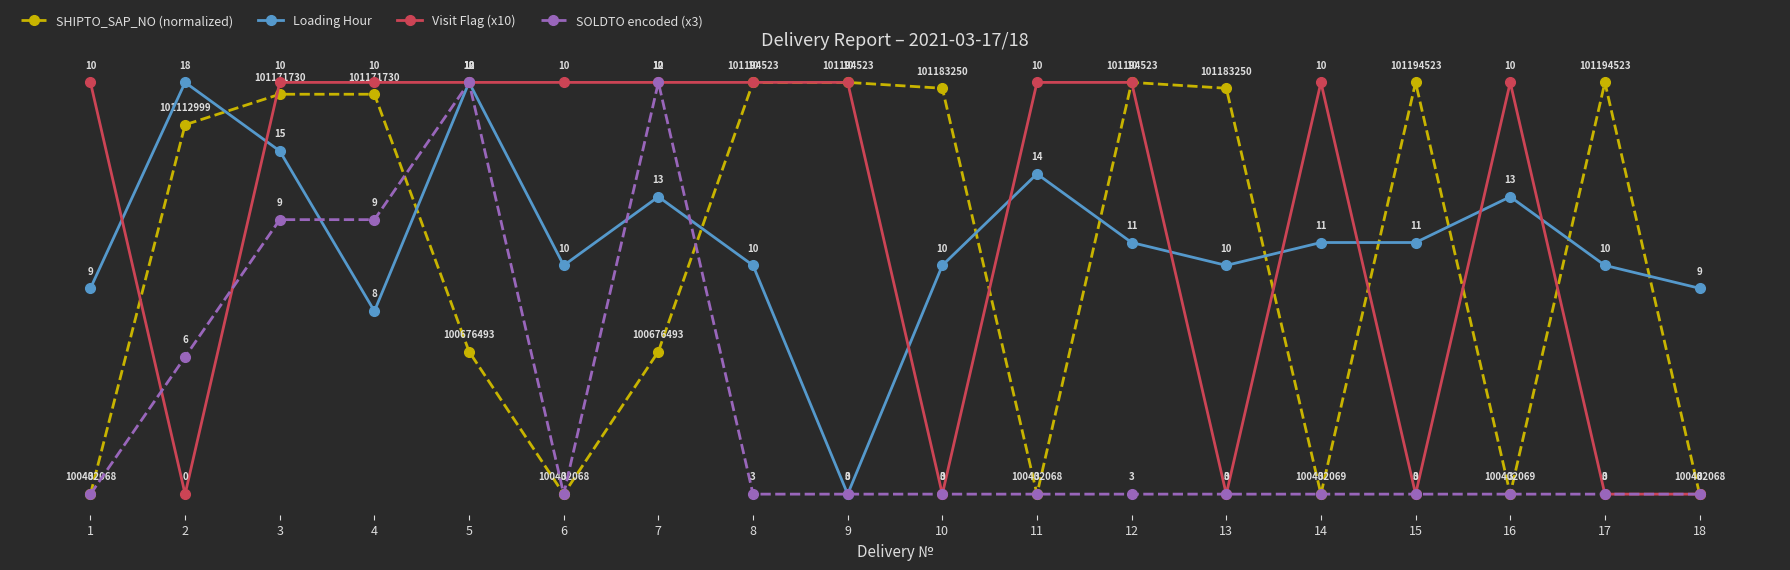

What is the sum of all SOLDTO encoded (x3) values?

73.0